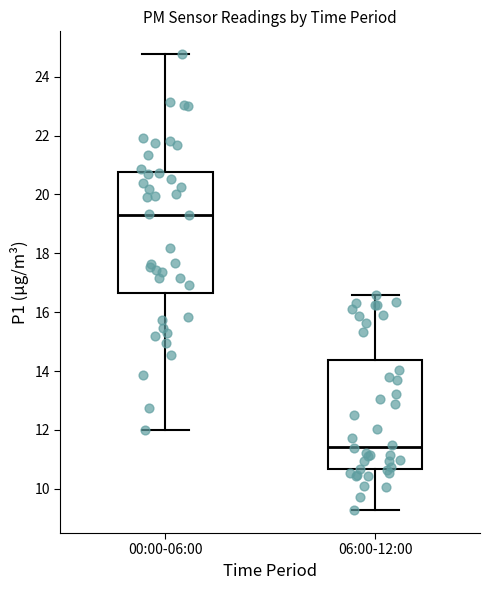

Which box has the lowest median line?

06:00-12:00